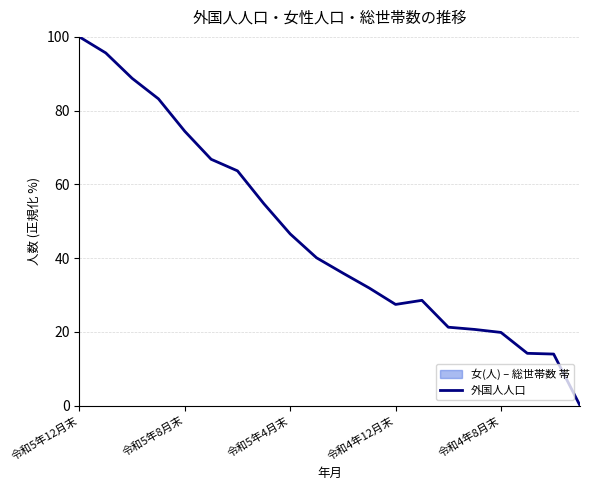

Is it true that 外国人人口 equals 42.9 at 令和4年12月末?

False